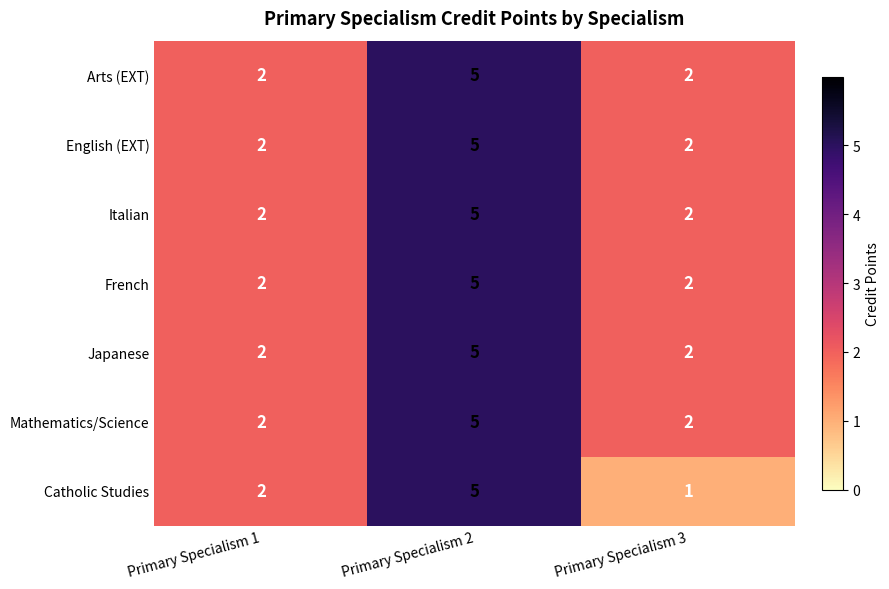

What is the difference between the maximum and minimum values in the Mathematics/Science series?

3